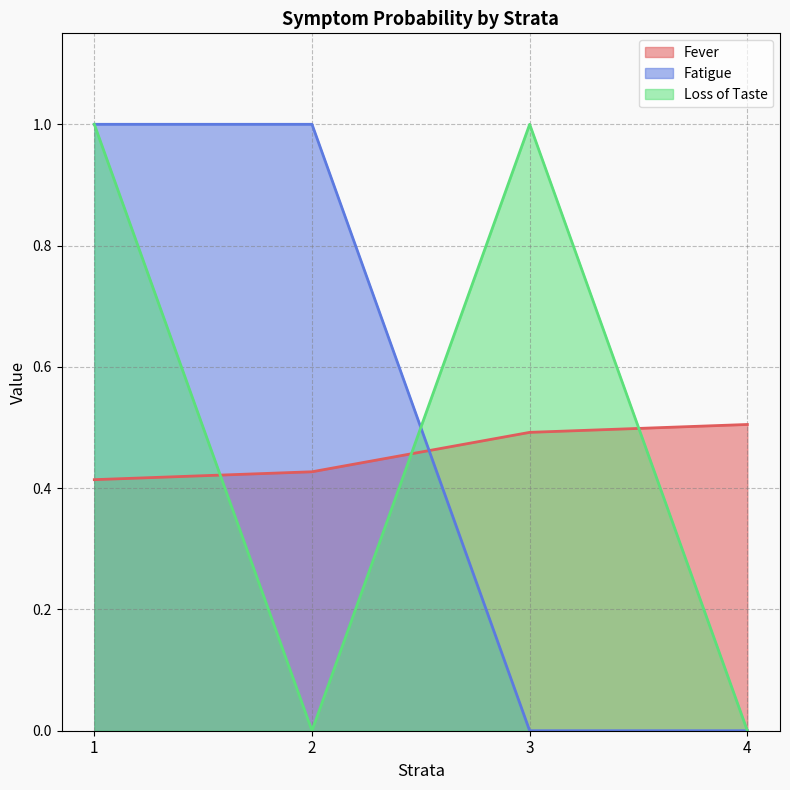

True or false: Loss of Taste and Fatigue cross at least once.

True